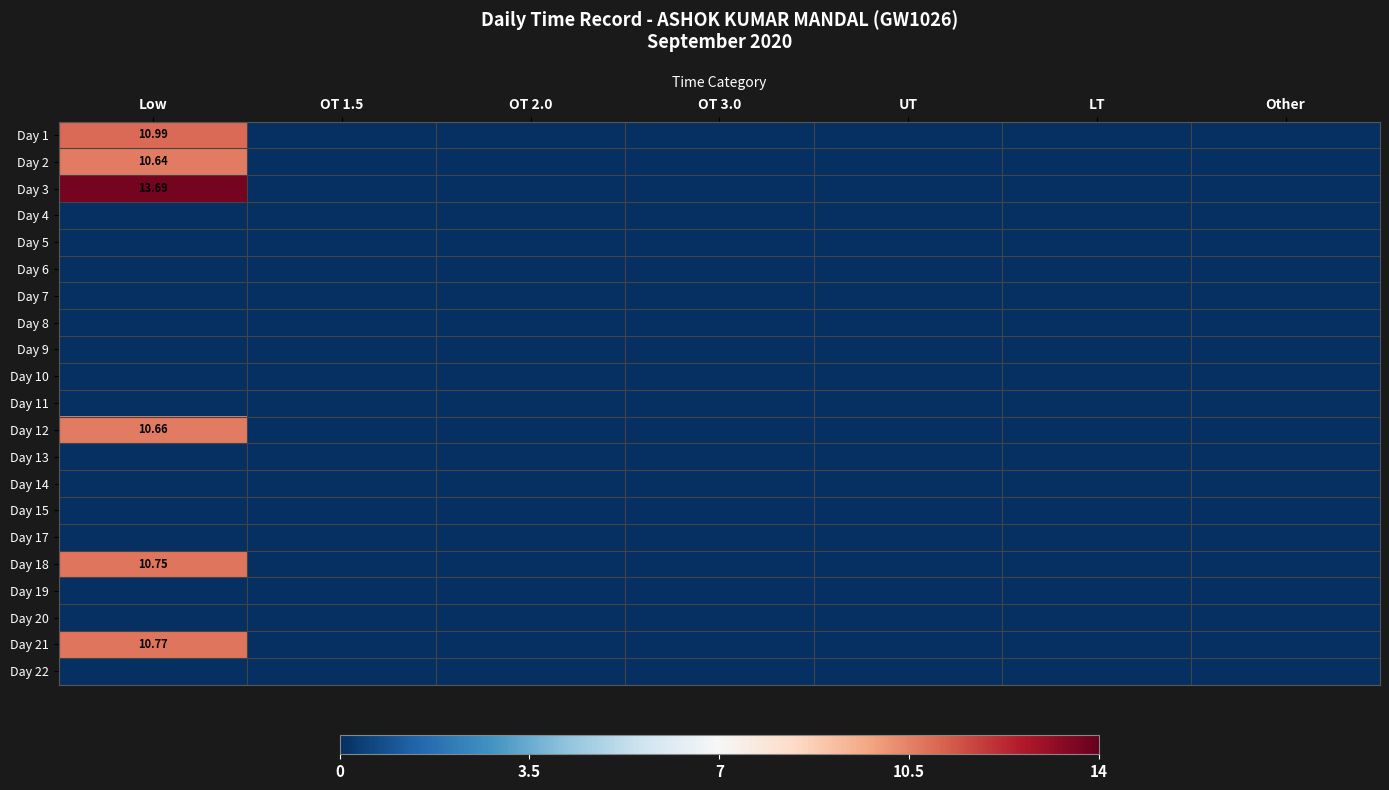

List the labels in order of Day 3 value, smallest first.

OT 1.5, OT 2.0, OT 3.0, UT, LT, Other, Low